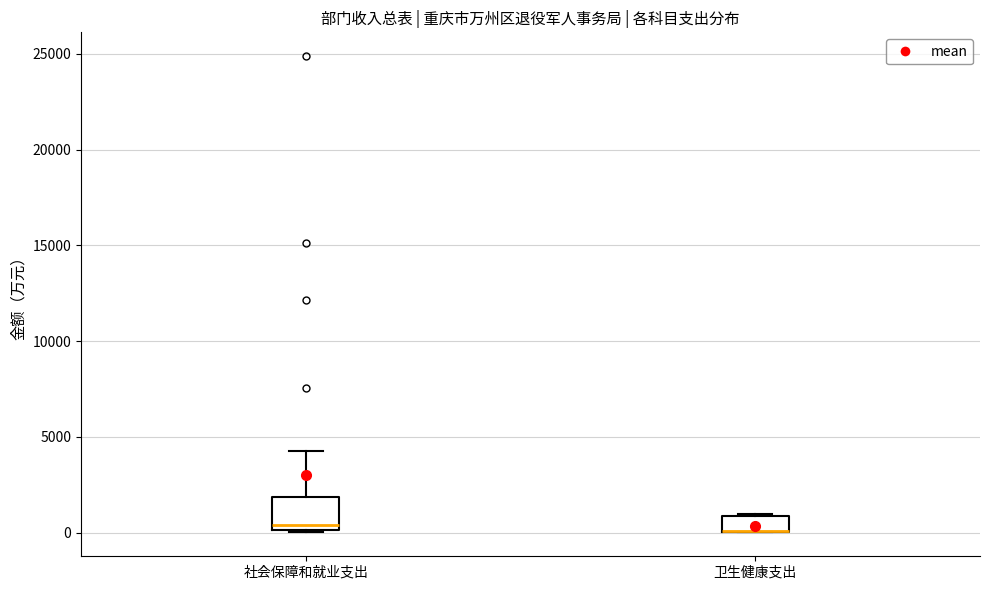

Reading left to right, transcribe this box plot: for each box, give where its median line is, the range the box spans, and where its two whiskers end, as read against the y-axis. The values are not printed on the chart, so give them approximately, as read against the axis.

社会保障和就业支出: median 500, box 0 to 2000, whiskers 0 to 4500
卫生健康支出: median 0 (drawn on the box's lower edge), box 0 to 1000, whiskers 0 to 1000